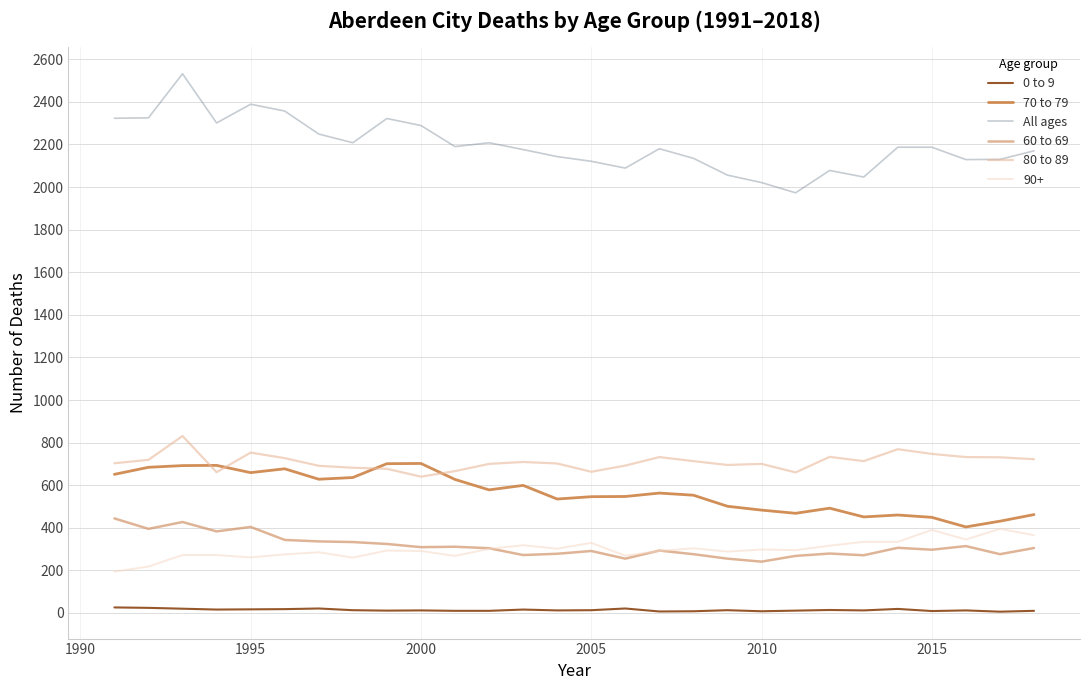

True or false: 70 to 79 and 0 to 9 cross at least once.

False